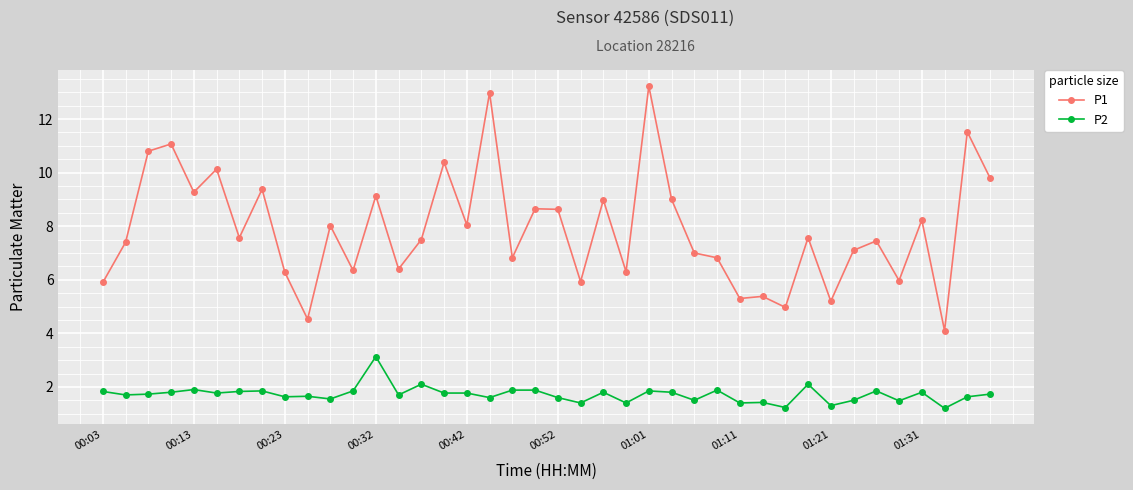

True or false: P2 and P1 cross at least once.

False